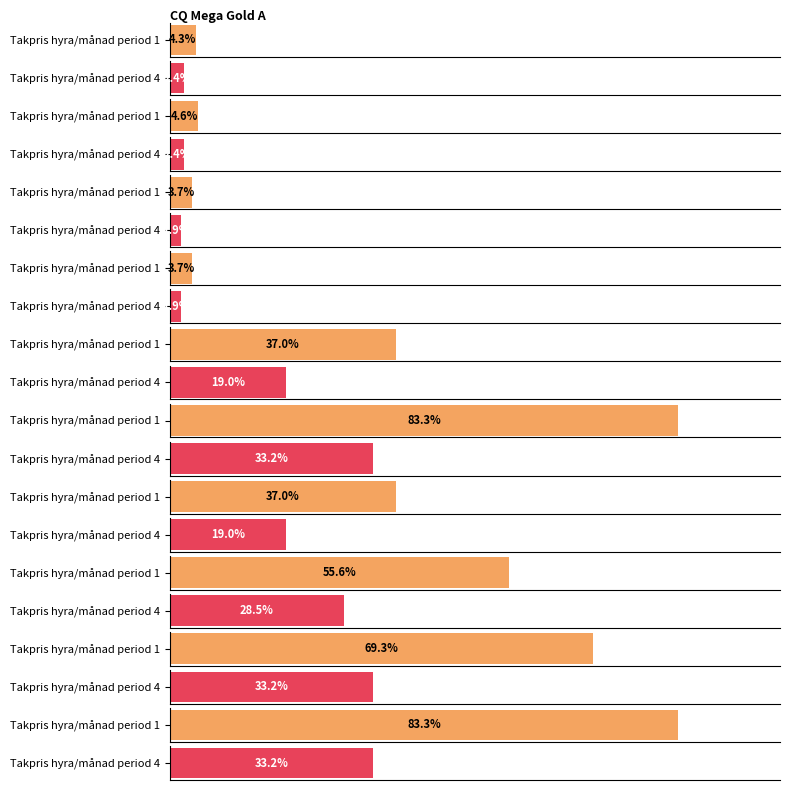

Rank the series by their maximum value, from highest to lowest.

Takpris hyra/månad period 1, Takpris hyra/månad period 4